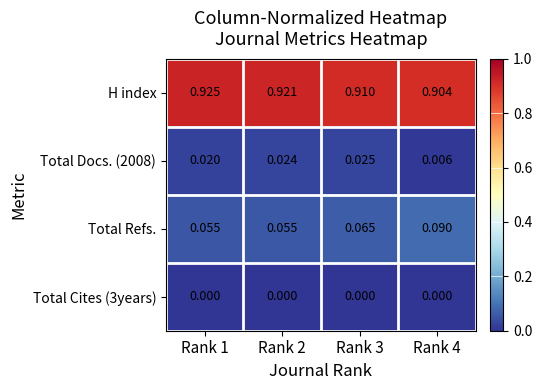

Between Rank 1 and Rank 4, which series saw the biggest shift?

Total Refs.